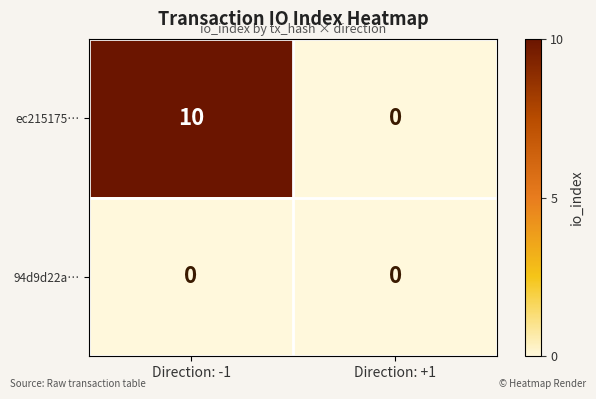

Reading right to left, list all the values displayed in this chart.

ec215175…: 0	10
94d9d22a…: 0	0